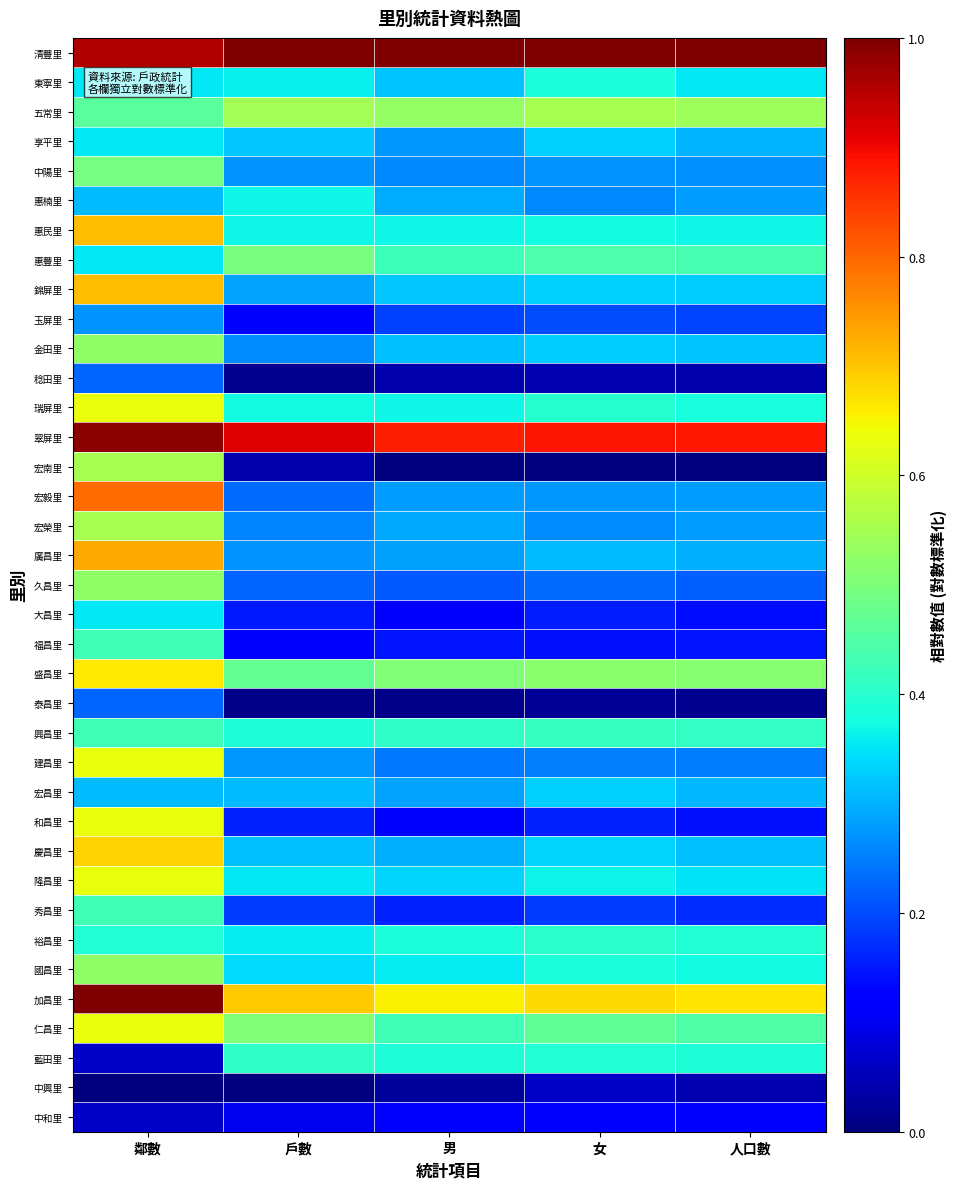

What is the difference between the highest and lowest values at 鄰數?

1.0